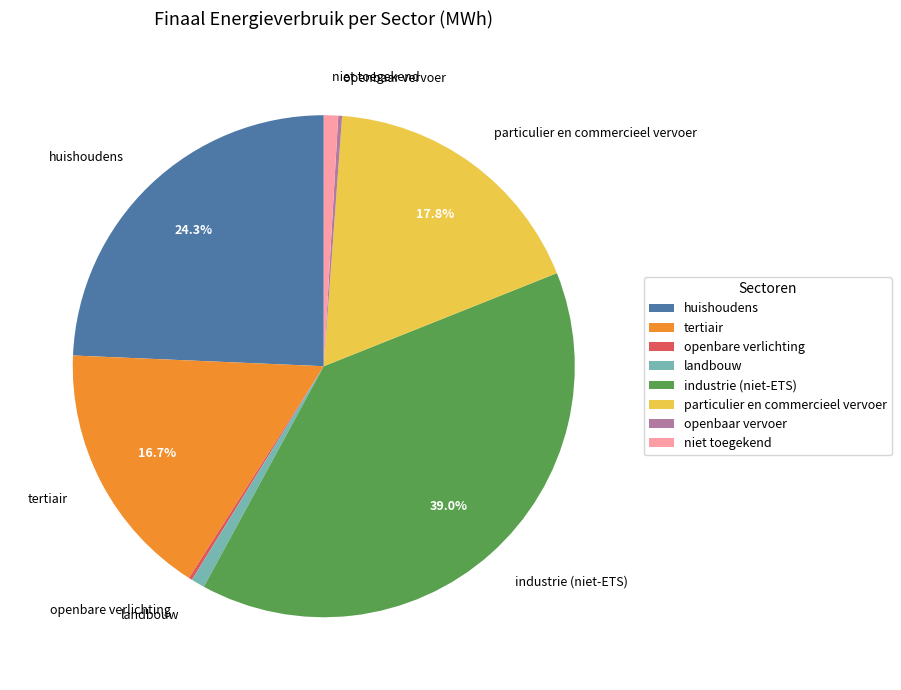

What portion of the pie excludes tertiair?

83.3%